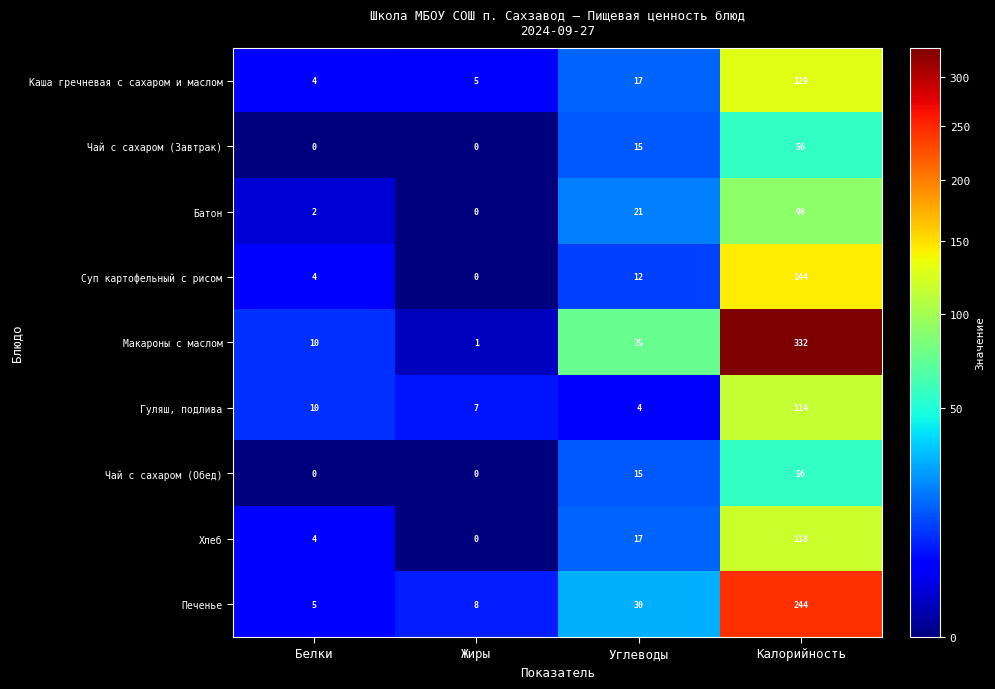

What is the sum of the Печенье values at Калорийность and Белки?

249